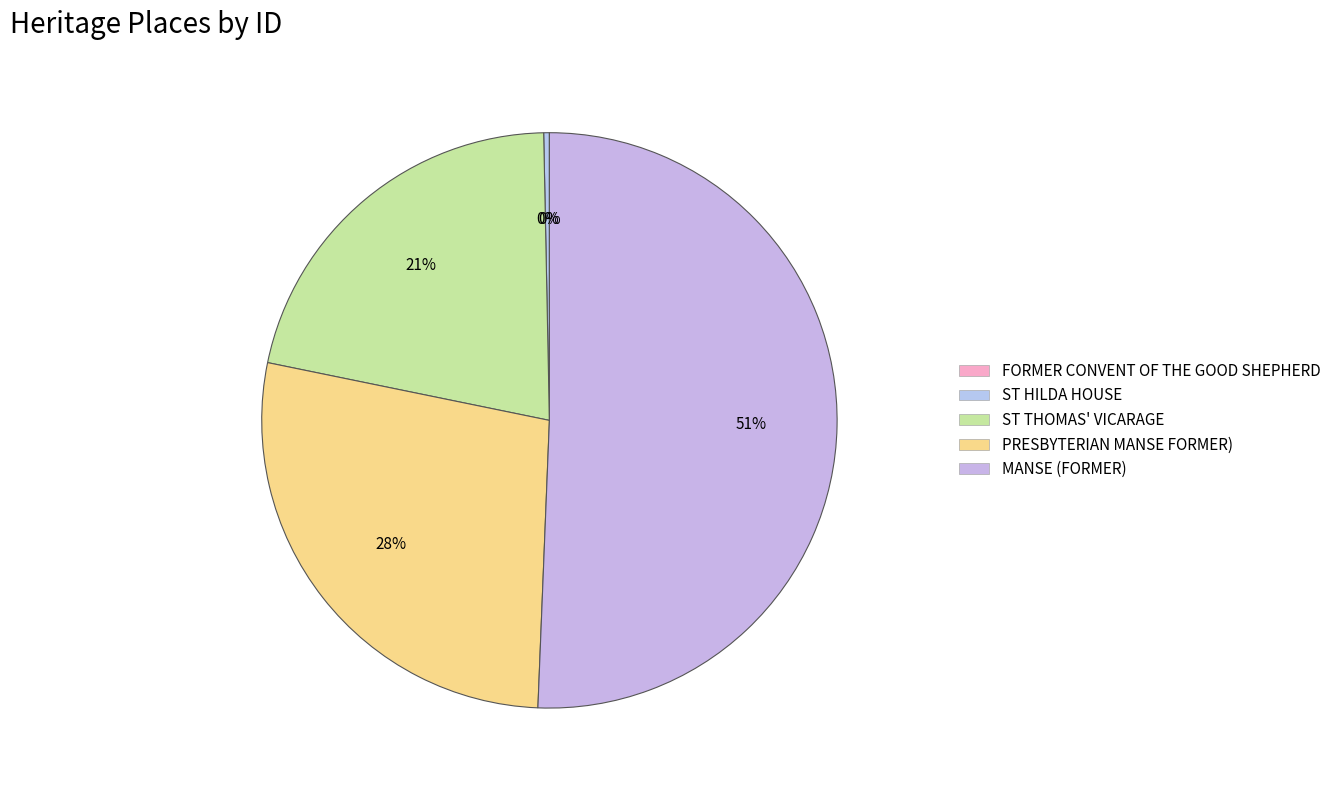

What portion of the pie excludes FORMER CONVENT OF THE GOOD SHEPHERD?

100.0%